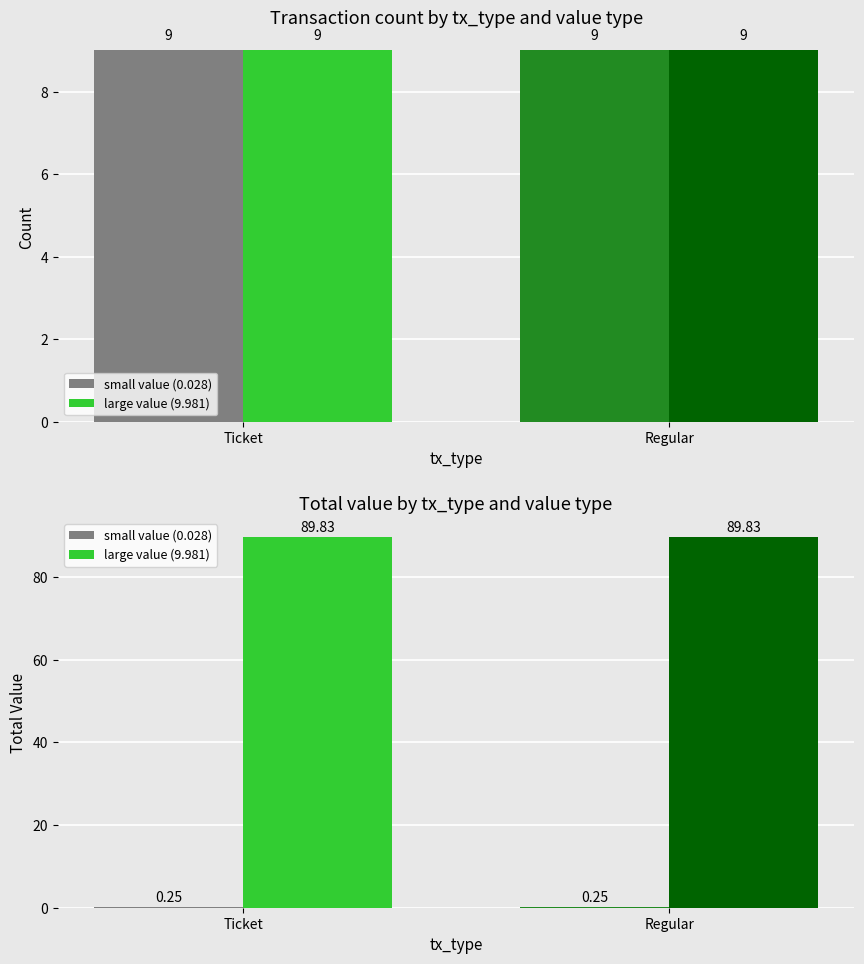

What is the value of the small value (0.028) bar at the 1st from the left?

0.3